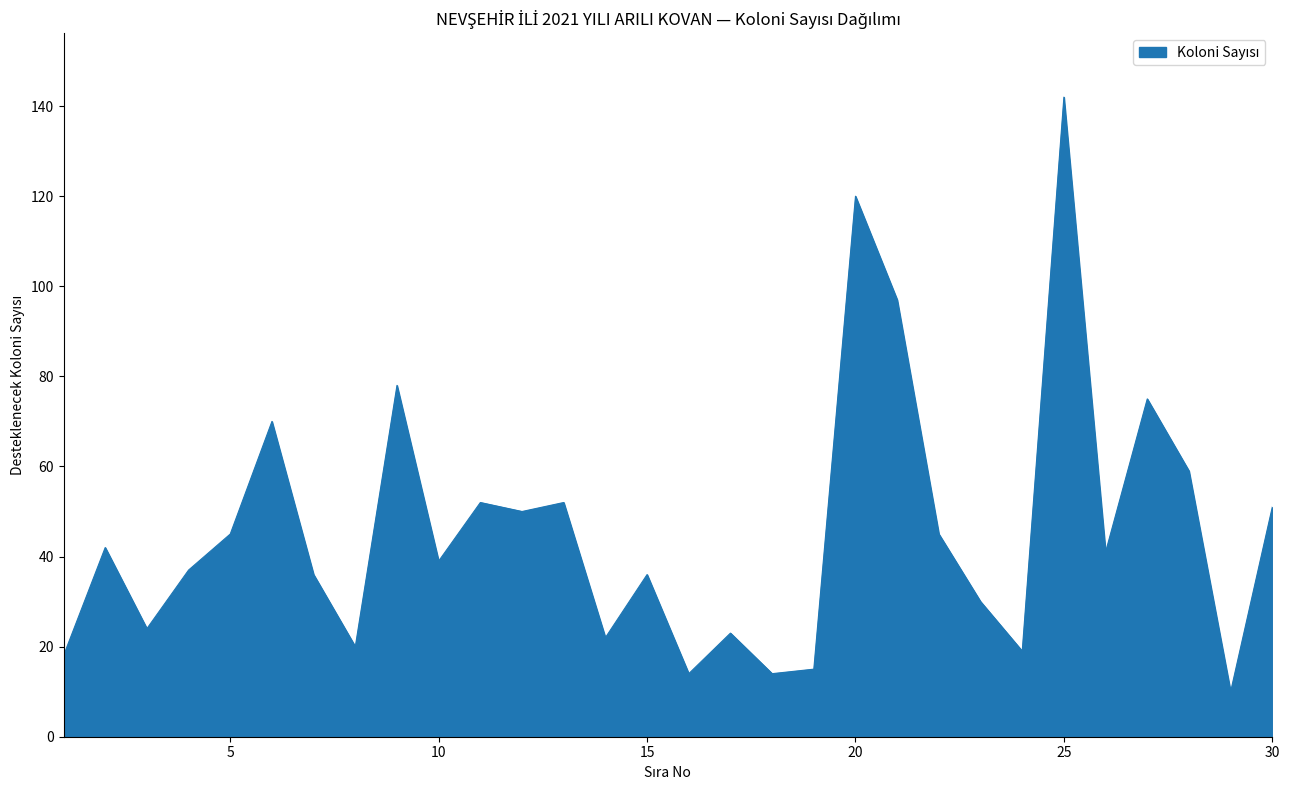

What is the difference between the maximum and minimum values?

132